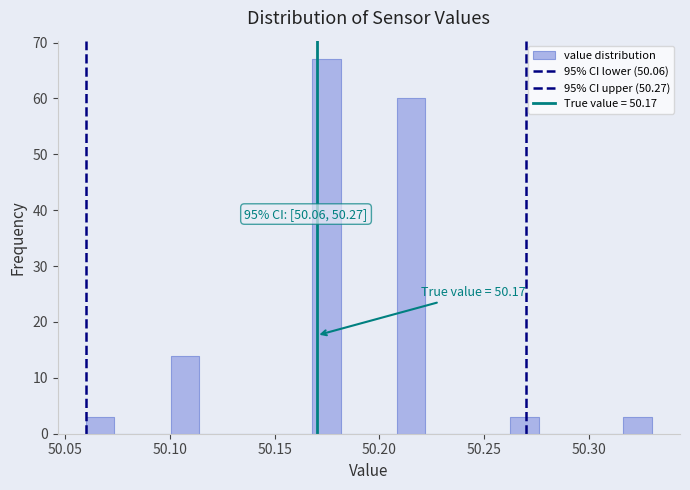

Around what value on the x-axis is the tallest bar? Give the approximate position of its centre, as read against the axis.

50.175